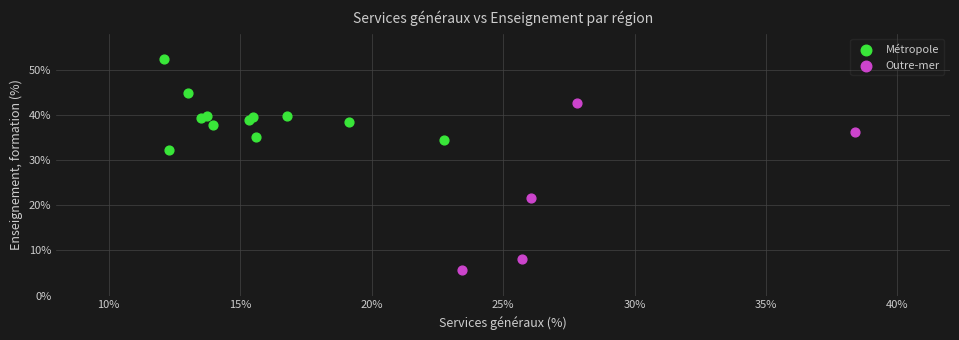

Which series has the largest Y range (max minus min)?

Outre-mer